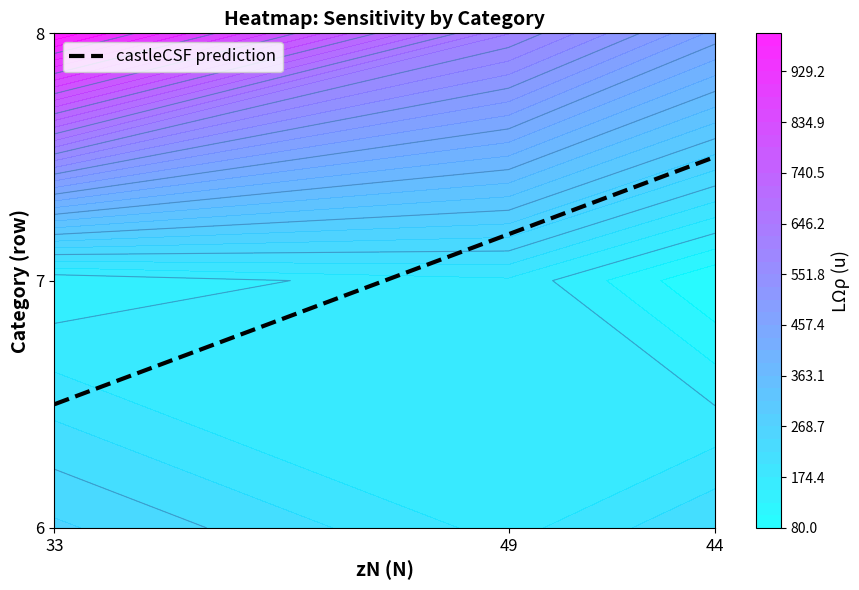

True or false: row6 has a value of 117 at 8.

False